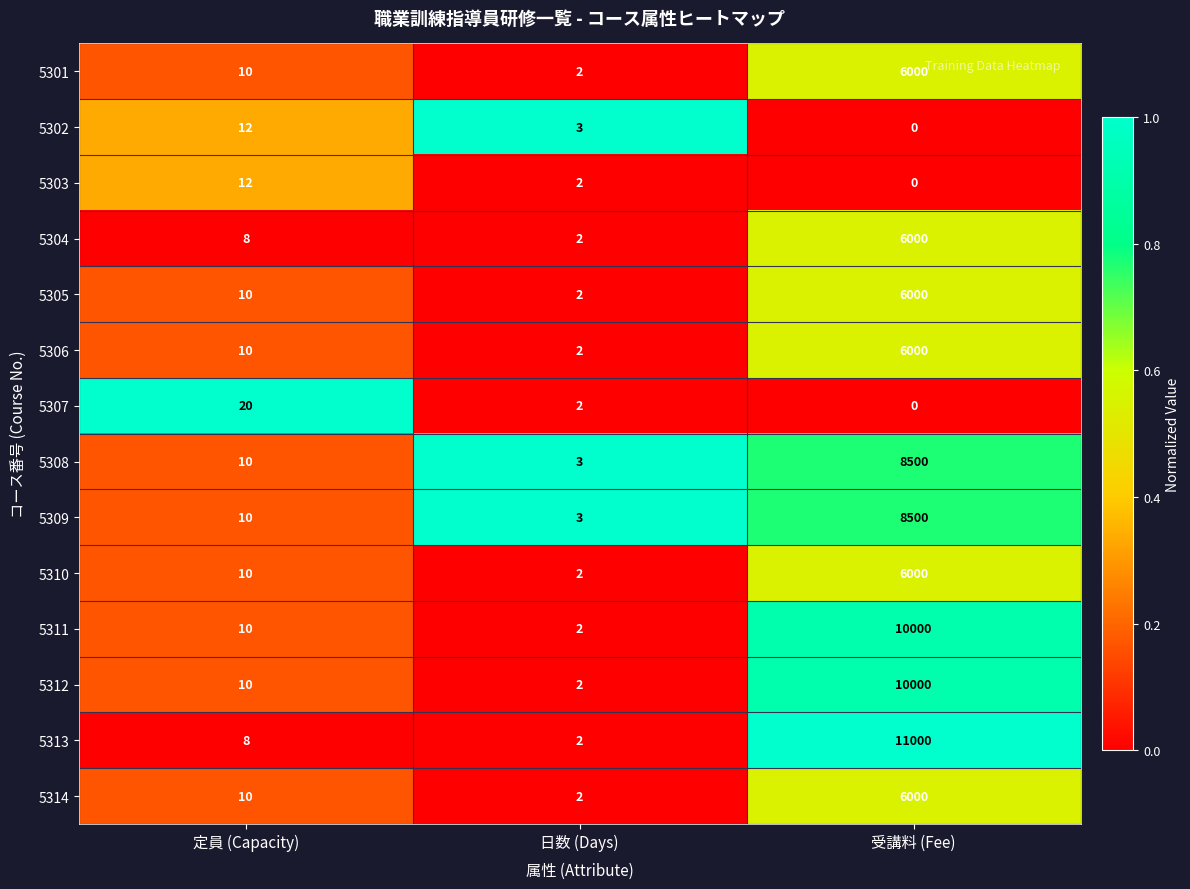

At which category does the chart reach its minimum across all series?

受講料 (Fee)